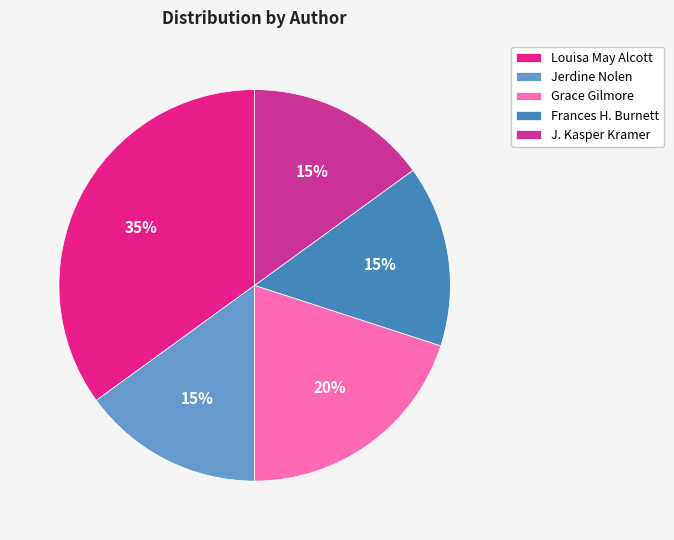

How many slices are in this pie chart?

5